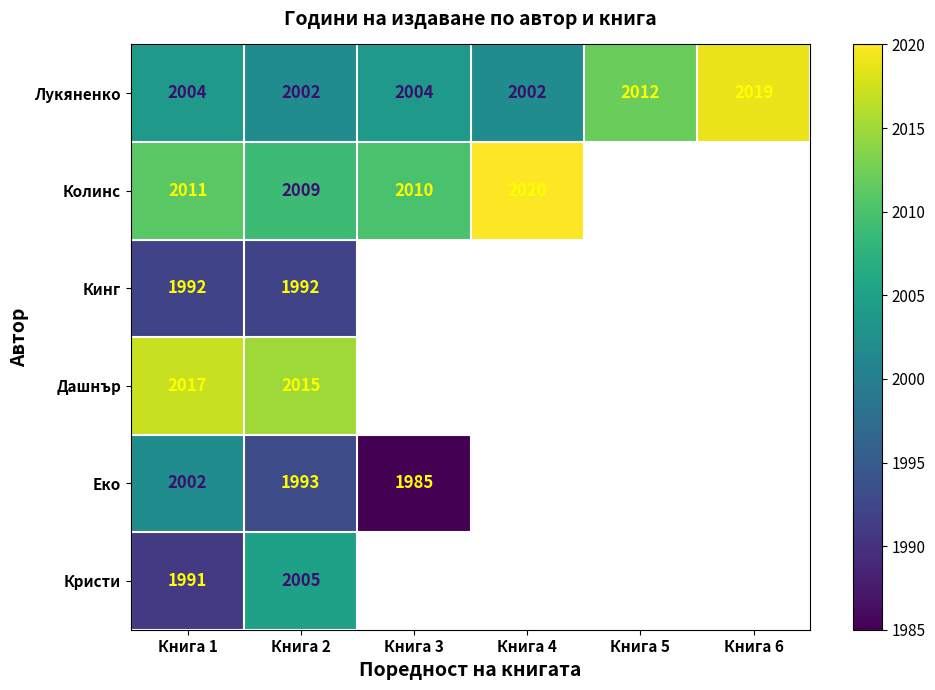

Which has a higher value, Книга 6 or Книга 5?

Книга 6